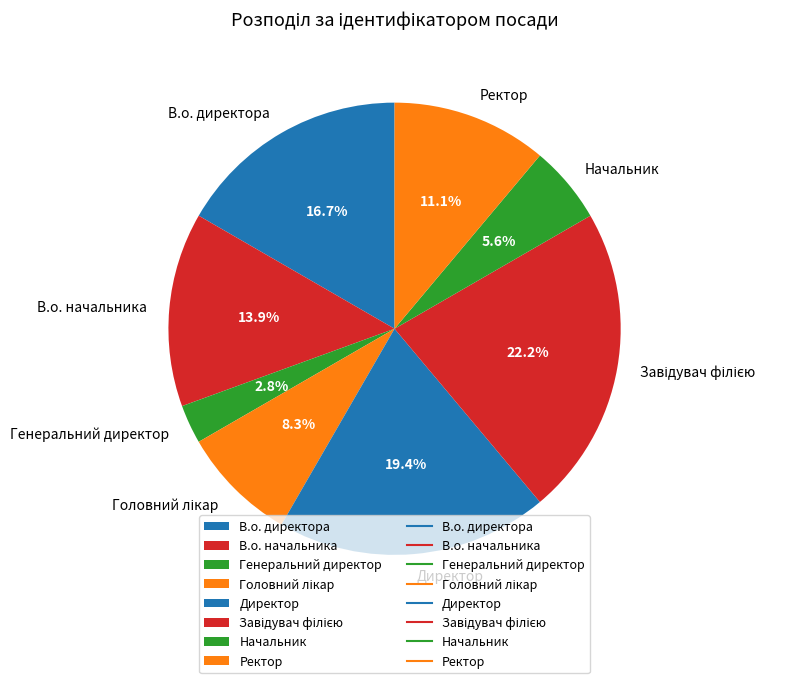

Does any single category account for the majority?

No